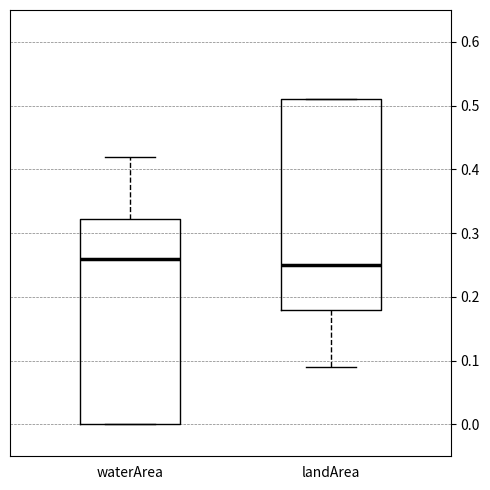

Reading left to right, transcribe this box plot: for each box, give where its median line is, the range the box spans, and where its two whiskers end, as read against the y-axis. The values are not printed on the chart, so give them approximately, as read against the axis.

waterArea: median 0.26, box 0.00 to 0.32, whiskers 0.00 to 0.42
landArea: median 0.25, box 0.18 to 0.51, whiskers 0.09 to 0.51